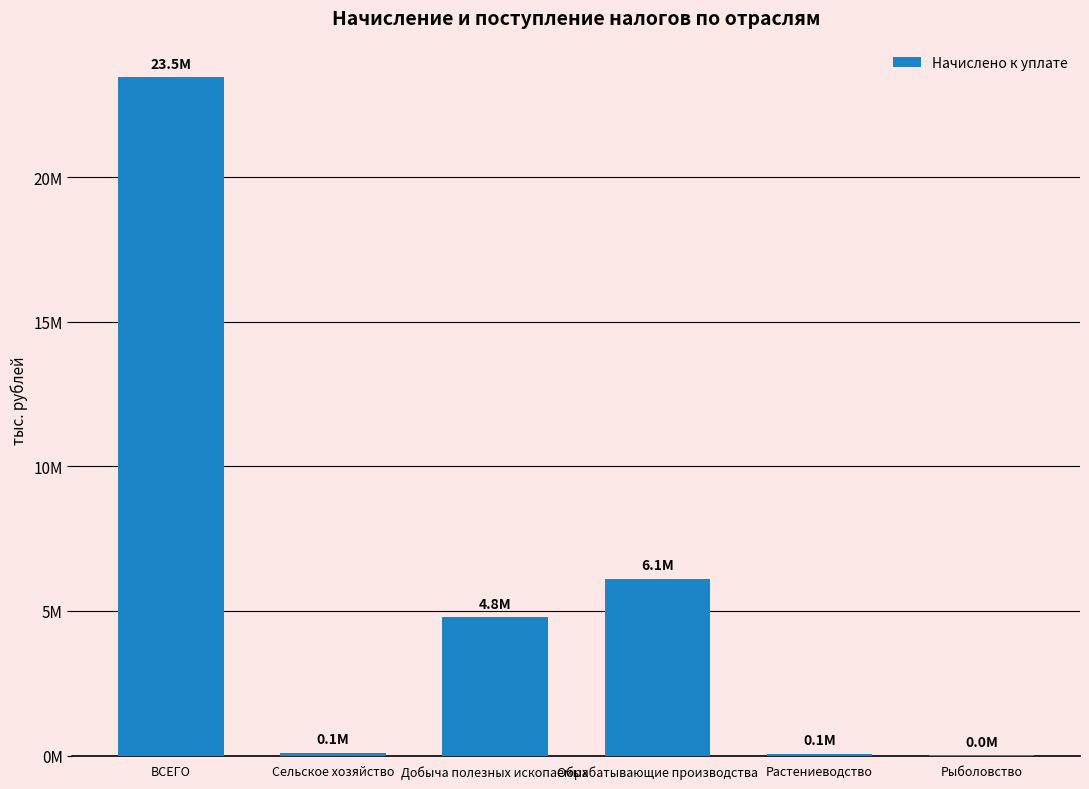

What is the maximum value shown in the chart?

23453363